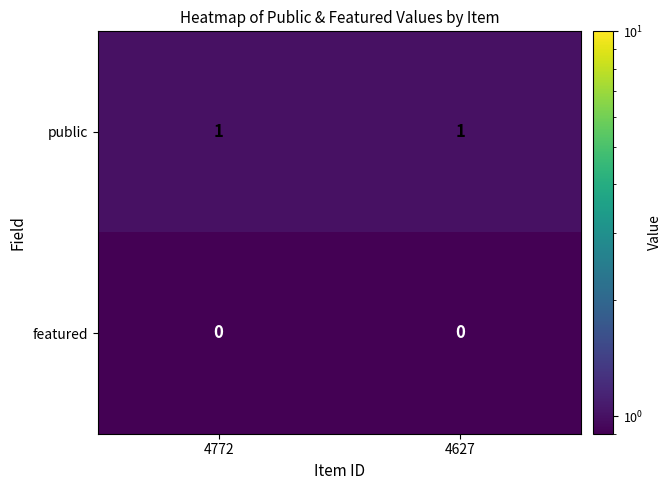

List the series in order of their peak value, highest first.

public, featured